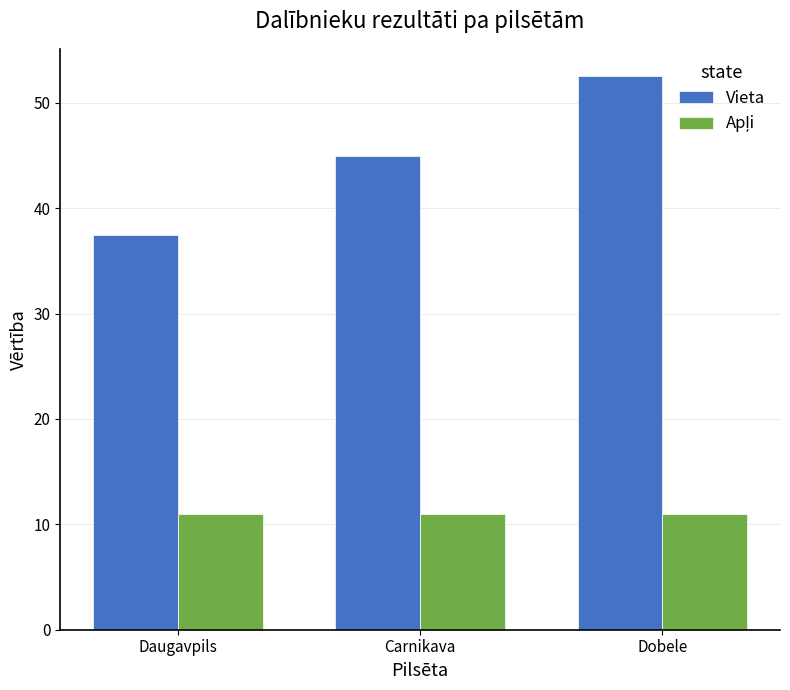

What is the sum of all Vieta values?

135.0